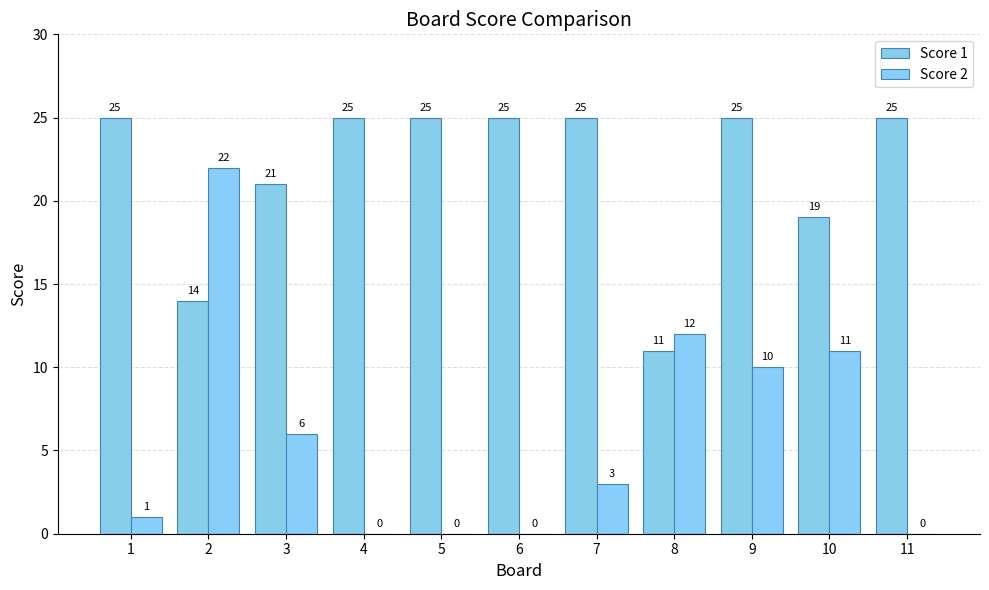

At which label does Score 2 first exceed 3?

2